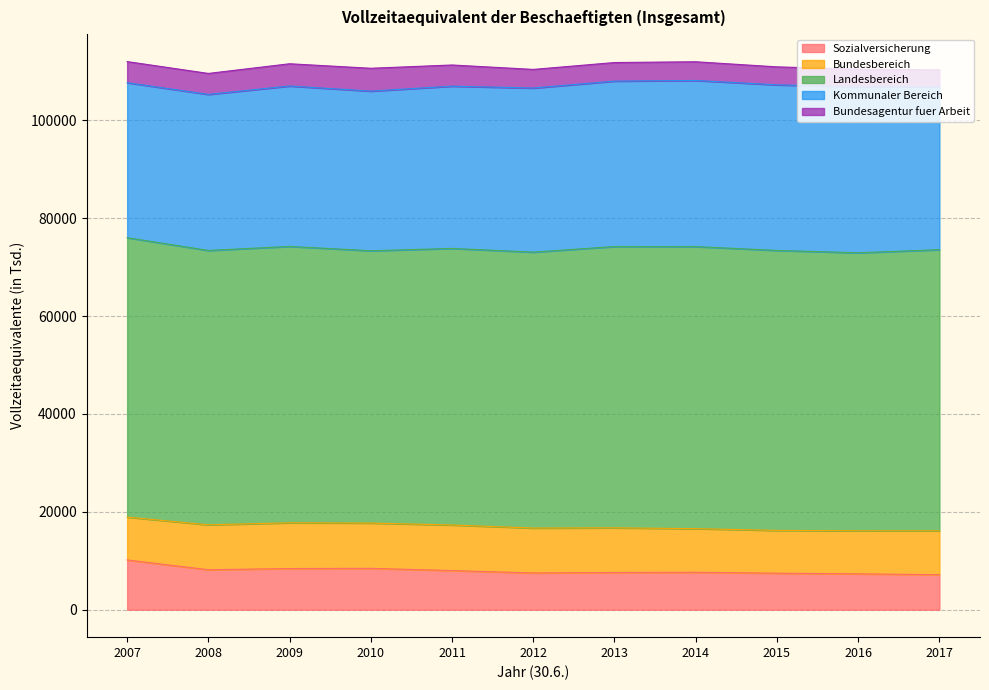

Rank the categories by Sozialversicherung value from highest to lowest.

2007, 2010, 2009, 2008, 2011, 2014, 2013, 2012, 2015, 2016, 2017